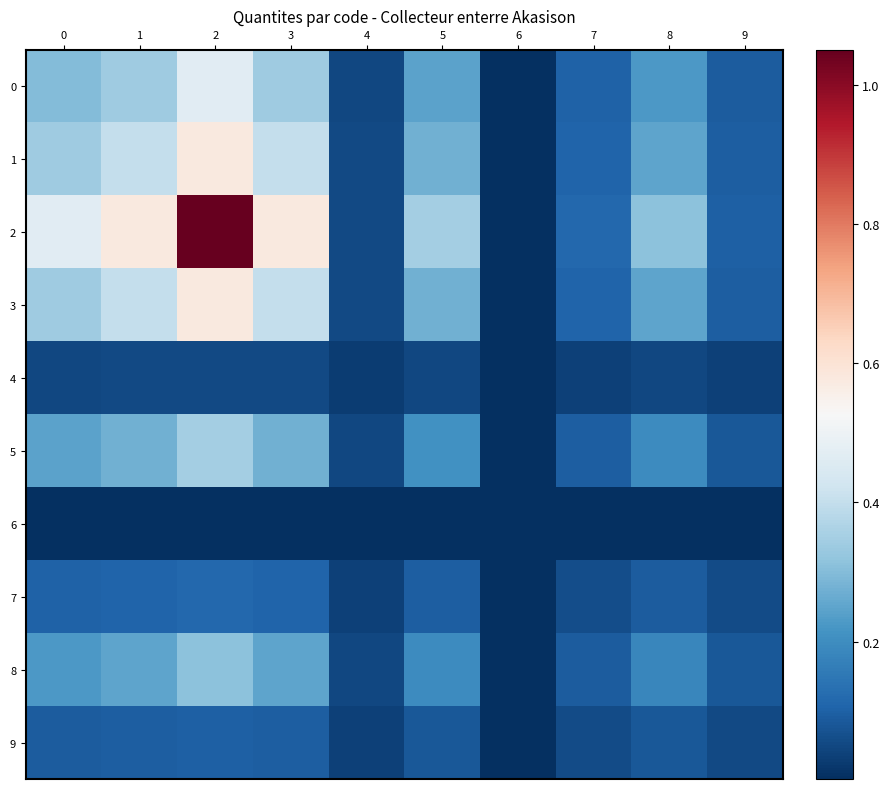

At which category is the sum across all series the highest?

2